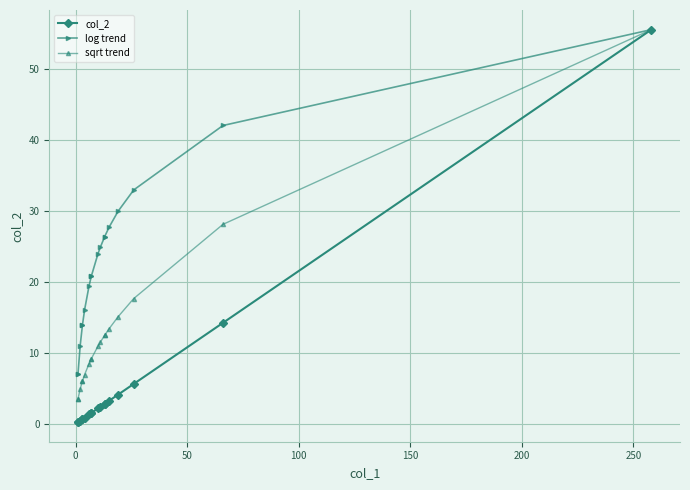

What is the lowest value of the log trend series?

6.9